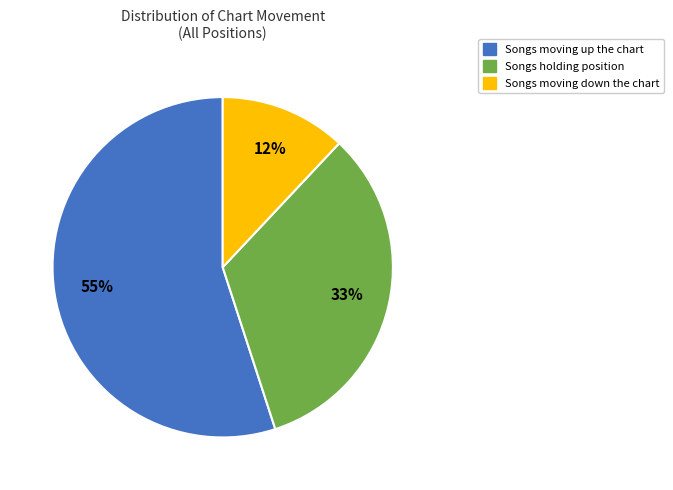

Is there any slice that represents more than half of the pie?

Yes